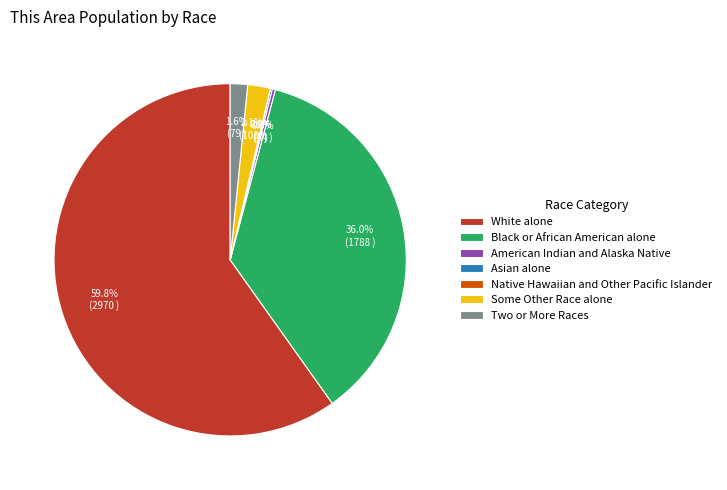

Is it true that American Indian and Alaska Native is 6% of the pie?

False